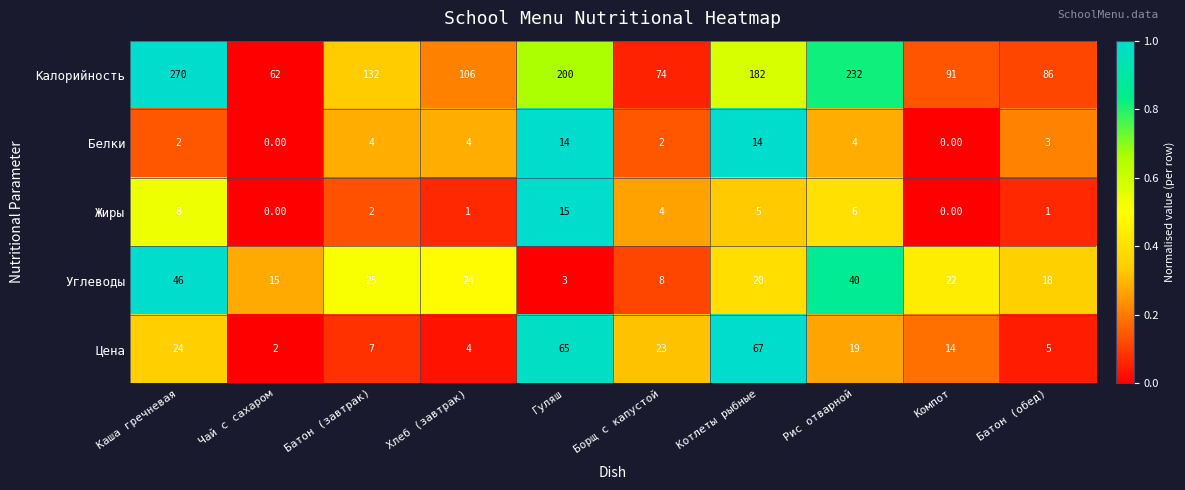

Which series has the widest spread of values?

Калорийность